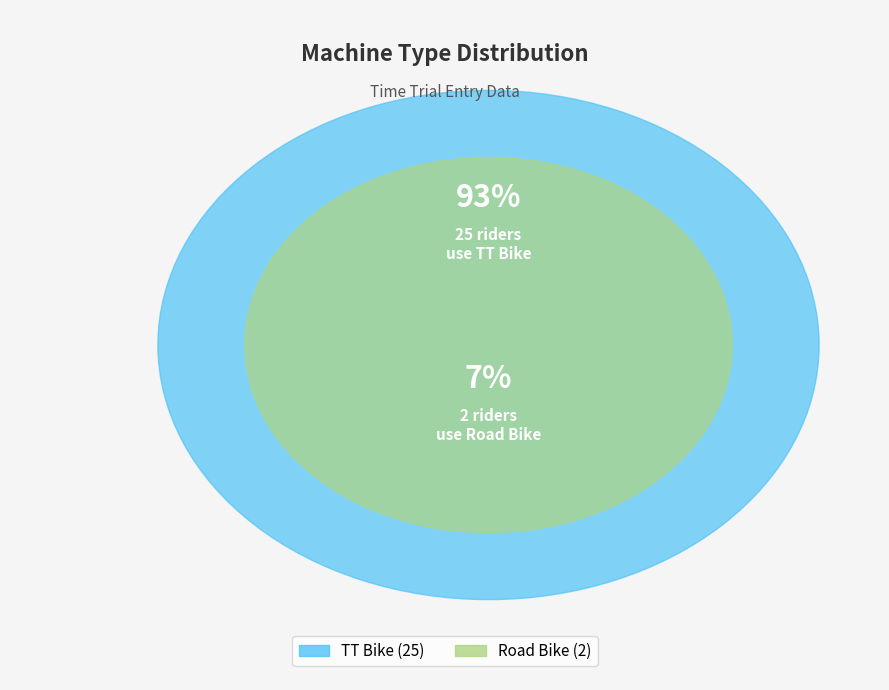

What percentage is the Road Bike slice, to the nearest percent?

7%